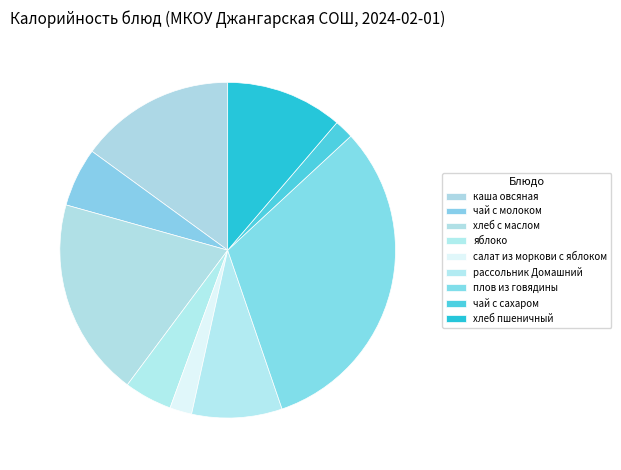

Is it true that рассольник Домашний is 18% of the pie?

False